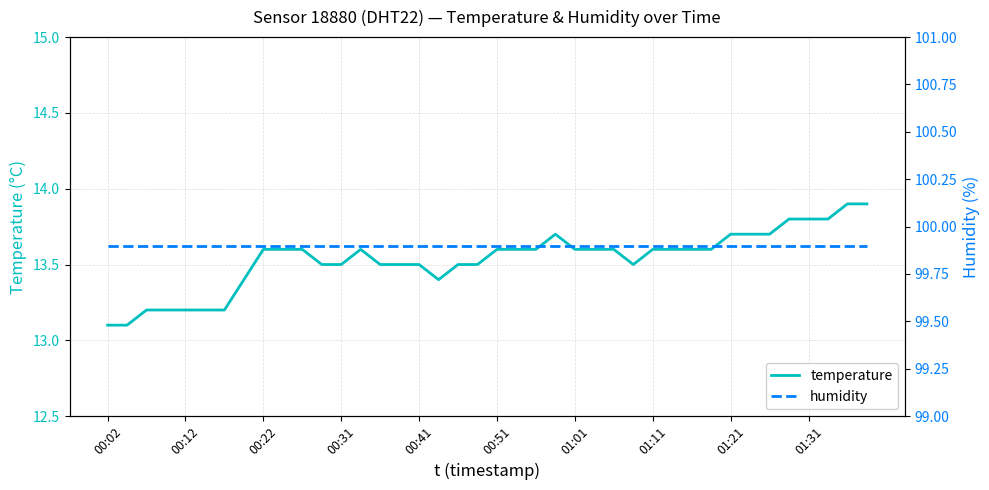

What is the lowest value of the temperature series?

13.1